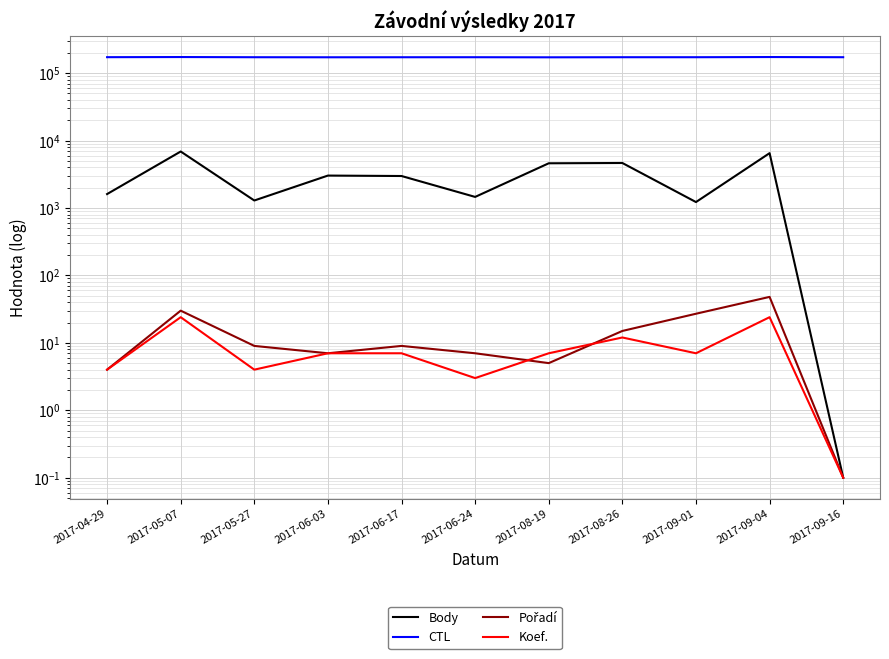

In CTL, how many points are lower than both neighbors (excluding endpoints)?

2